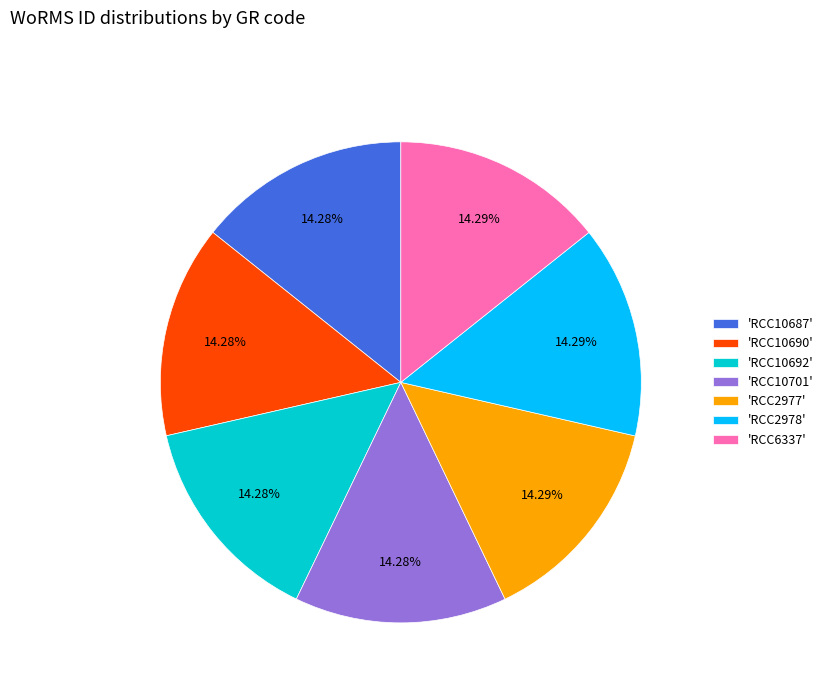

Combined, do 'RCC10701' and 'RCC2977' account for over 50%?

No